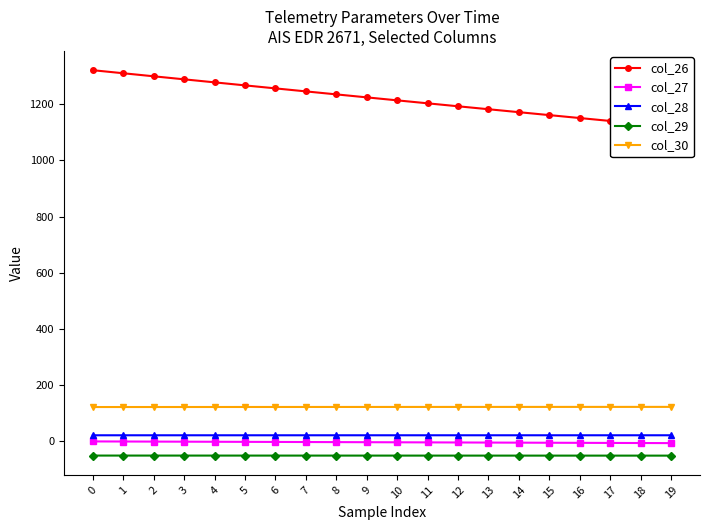

Read the col_28 value at 11.

20.1